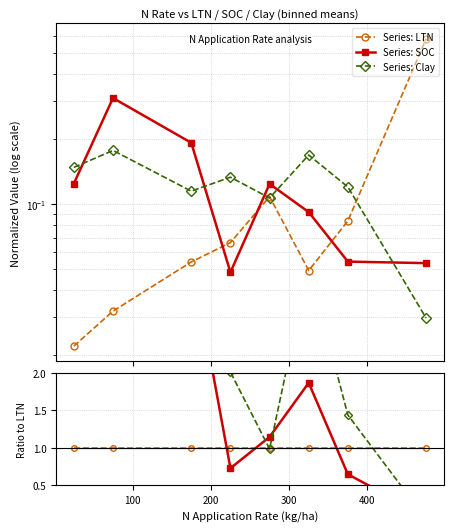

How many intersections are there between SOC and Clay?

5